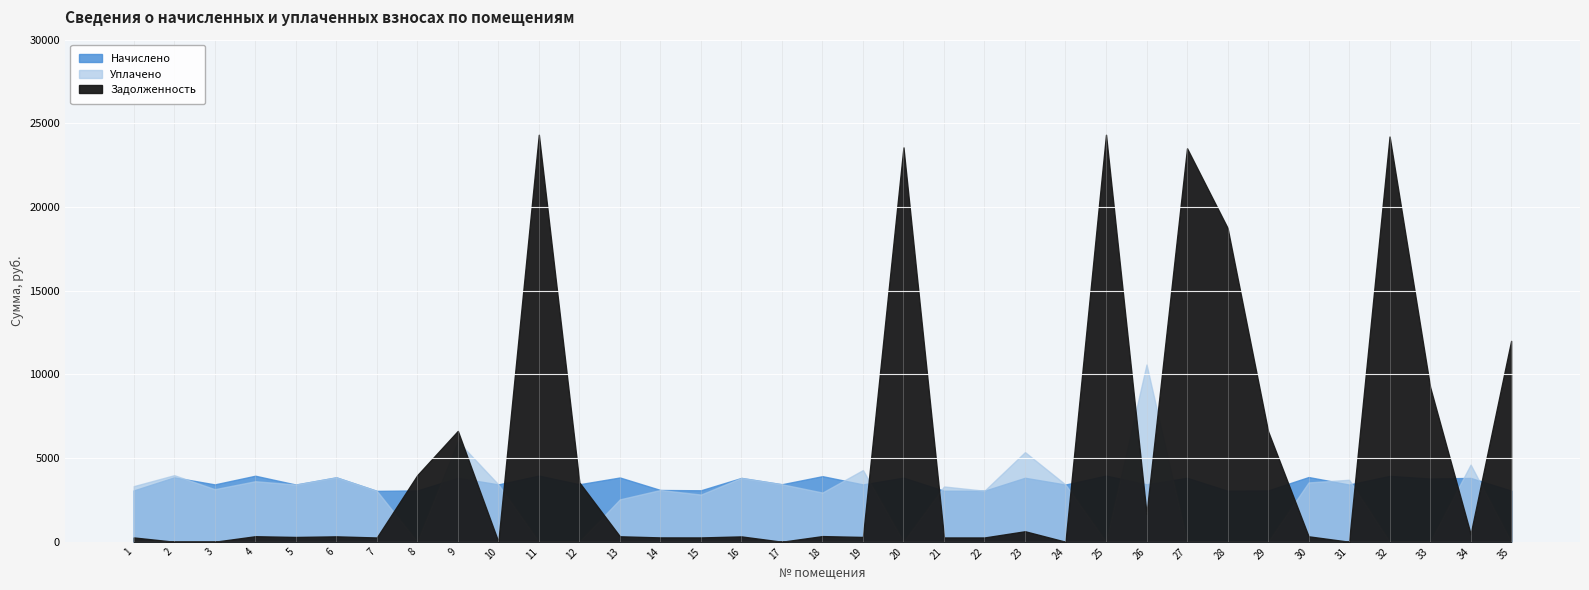

How many intersections are there between Уплачено and Начислено?

11